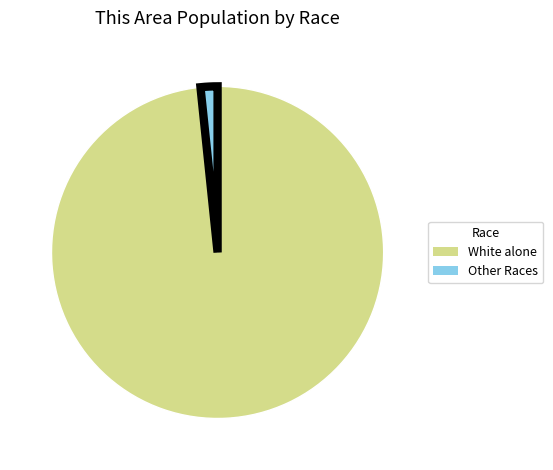

Which category accounts for the majority?

White alone